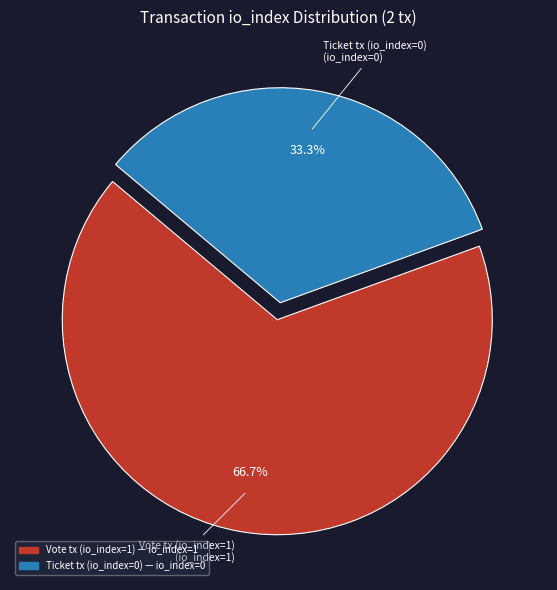

Between Ticket tx (io_index=0) and Vote tx (io_index=1), which is larger?

Vote tx (io_index=1)